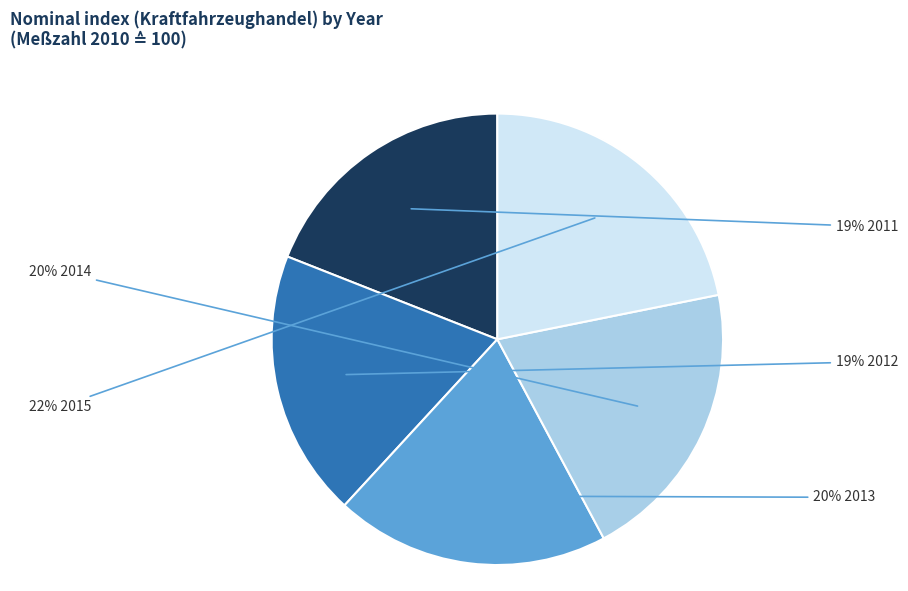

Is there any slice that represents more than half of the pie?

No